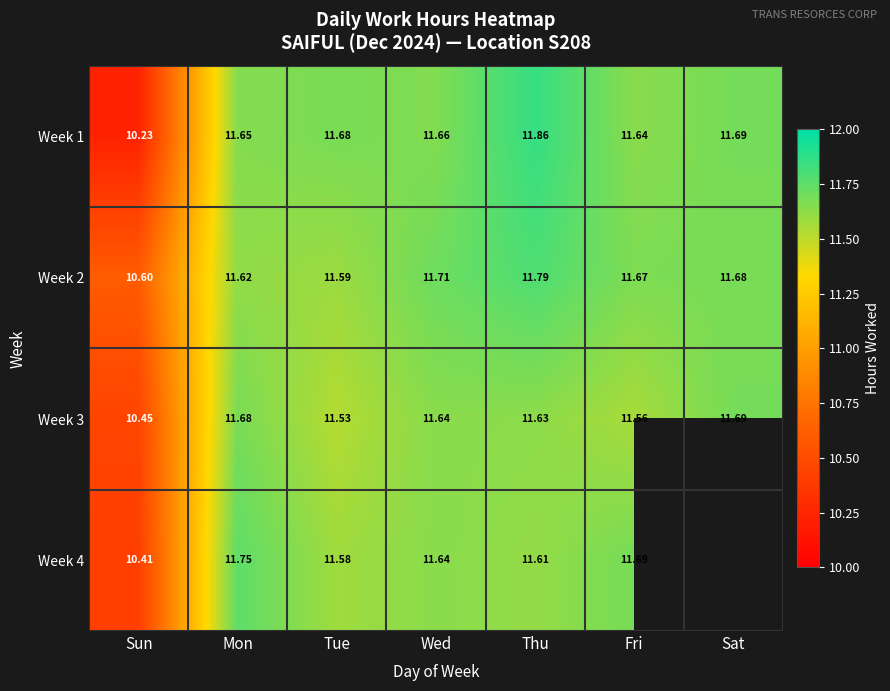

Is it true that Week 1 equals 11.6 at Fri?

True